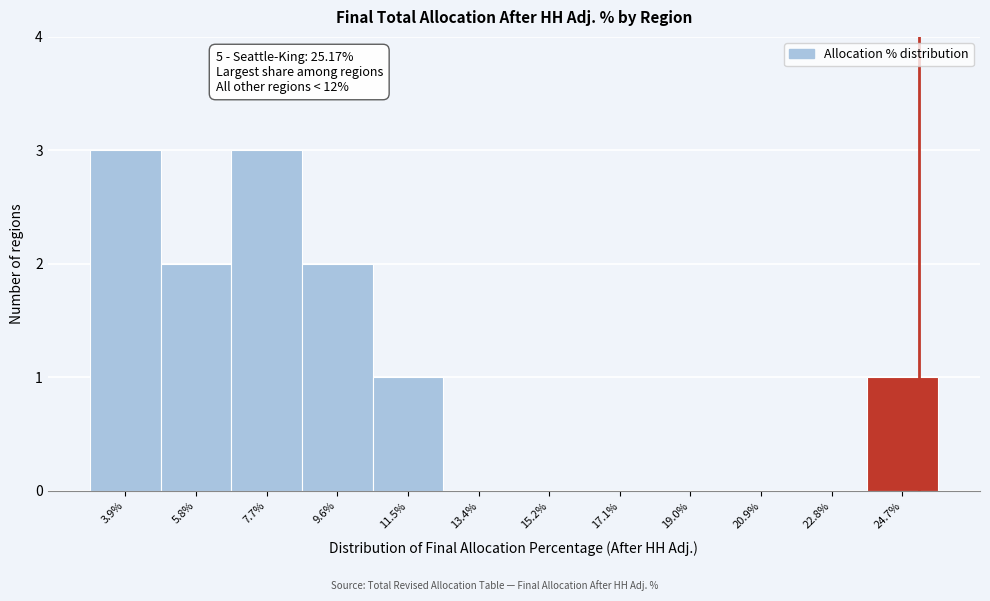

Reading right to left, list all the values displayed in this chart.

24.7%=1	22.8%=0	20.9%=0	19.0%=0	17.1%=0	15.2%=0	13.4%=0	11.5%=1	9.6%=2	7.7%=3	5.8%=2	3.9%=3